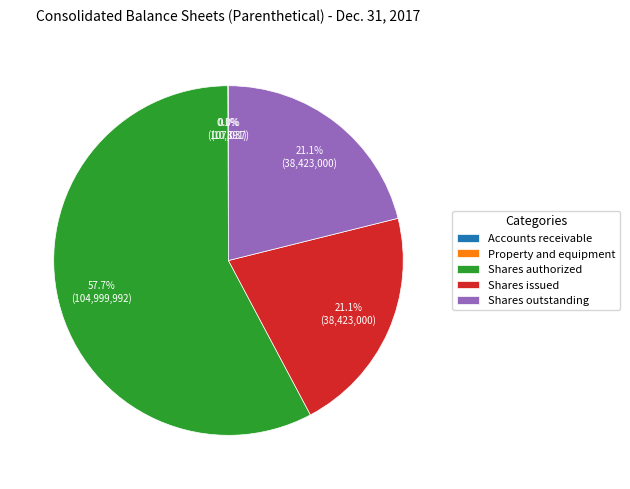

Combined, what portion of the pie is Shares issued and Shares outstanding?

42.2%